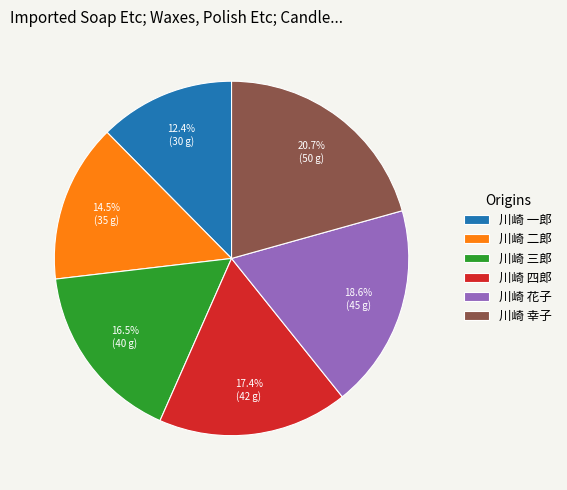

Which category has the smallest portion of the pie?

川崎 一郎